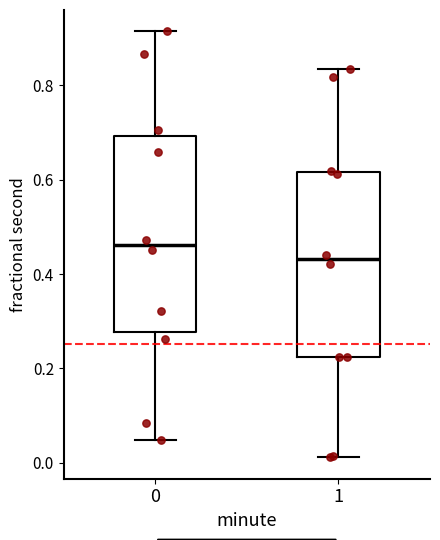

Which box has the highest median line?

0